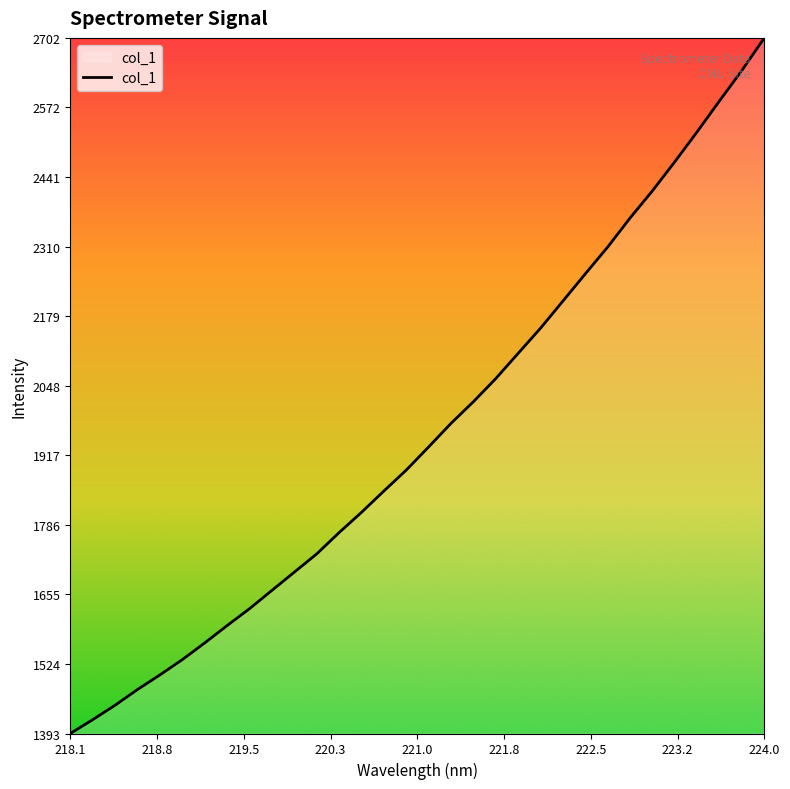

What is the greatest value displayed?

2702.5